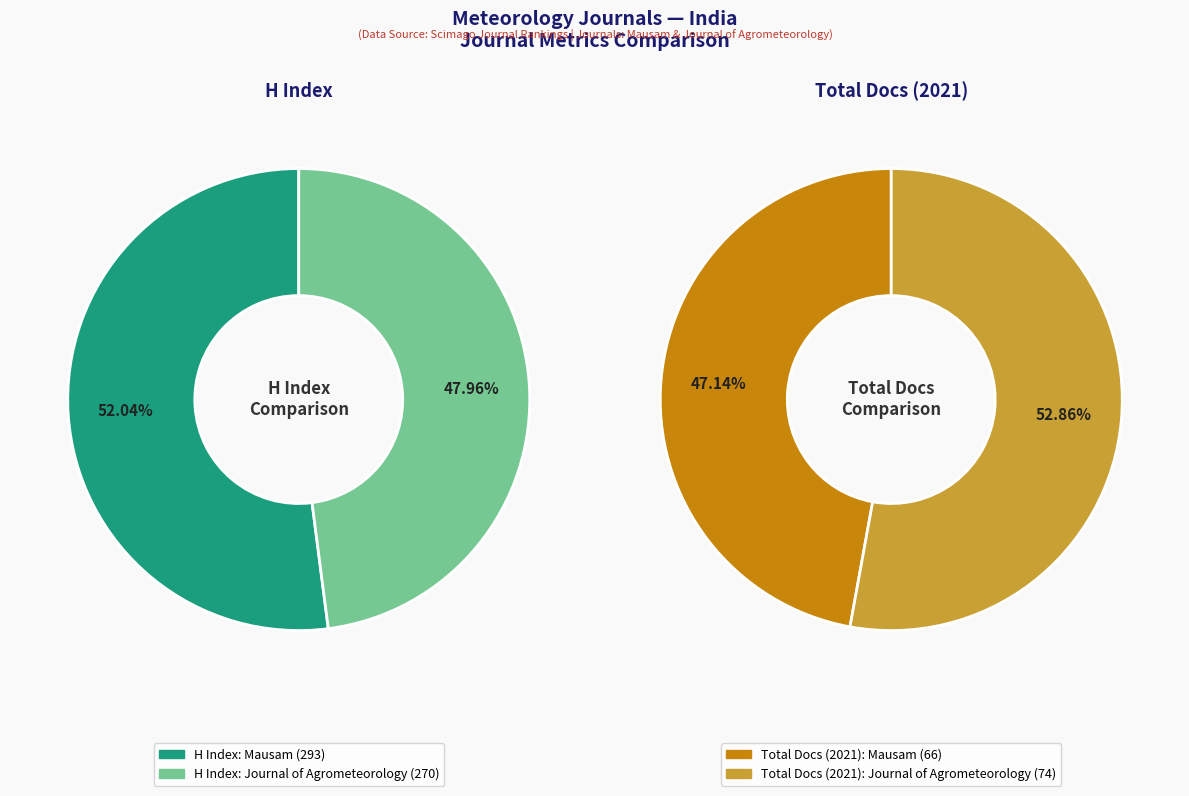

Does any single category account for the majority?

Yes